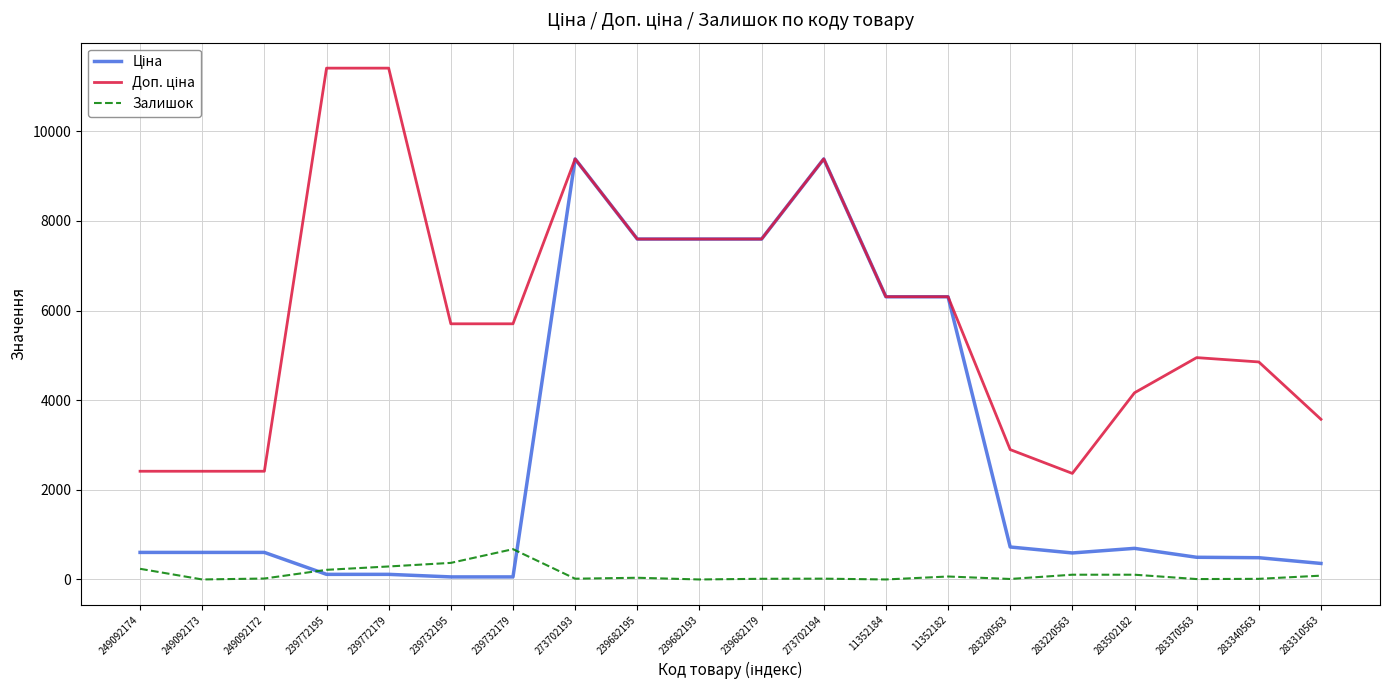

What is the total value across all series at 249092173?

3018.6